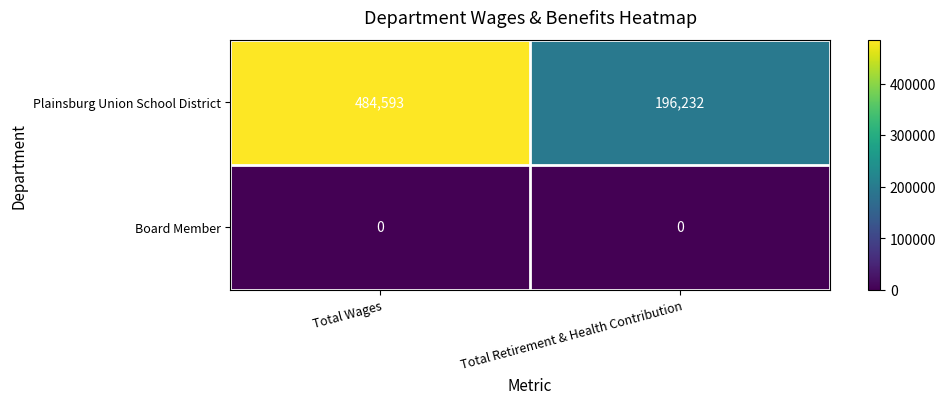

Reading right to left, list all the values displayed in this chart.

Plainsburg Union School District: 196232	484593
Board Member: 0	0